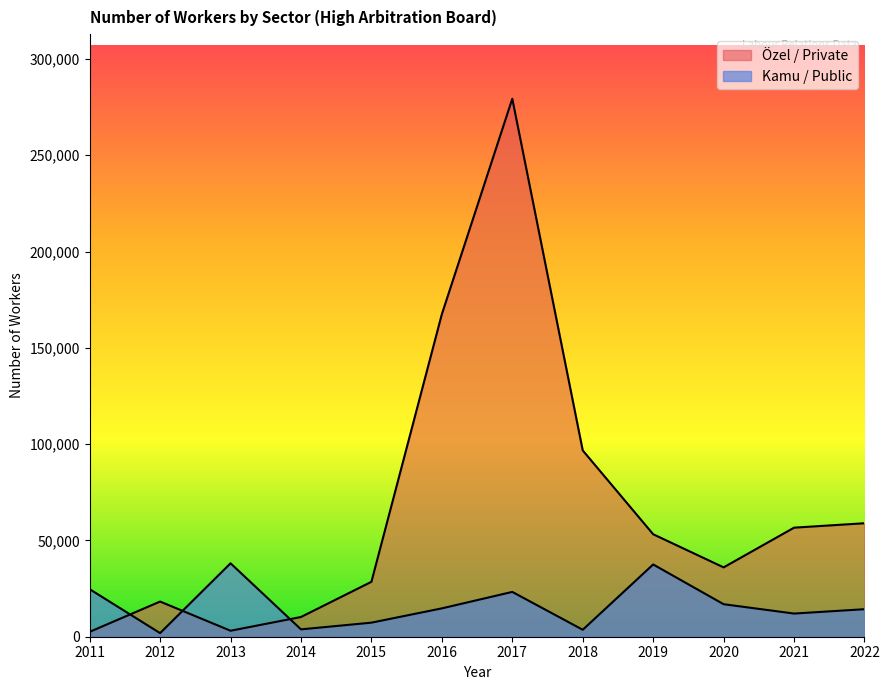

Which category has the lowest value across all series?

2012